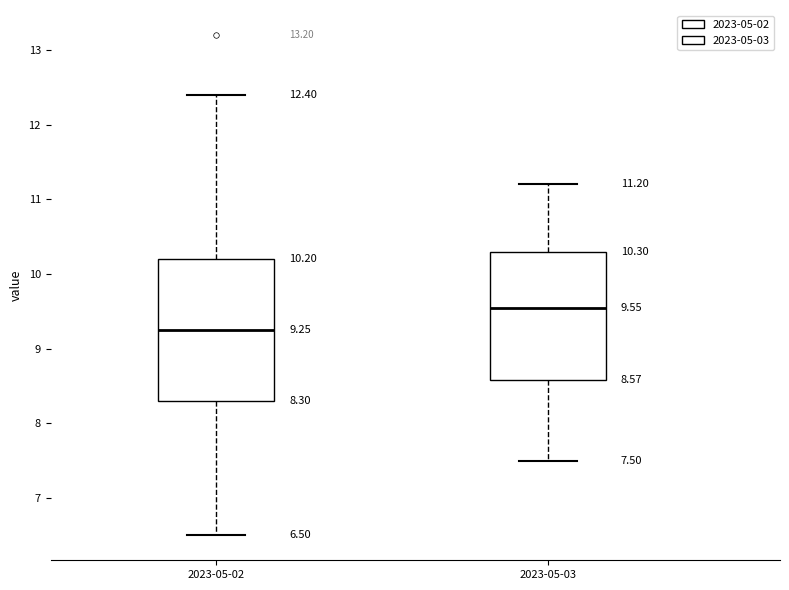

Comparing the boxes themselves (not the whiskers), which one is the tallest?

2023-05-02